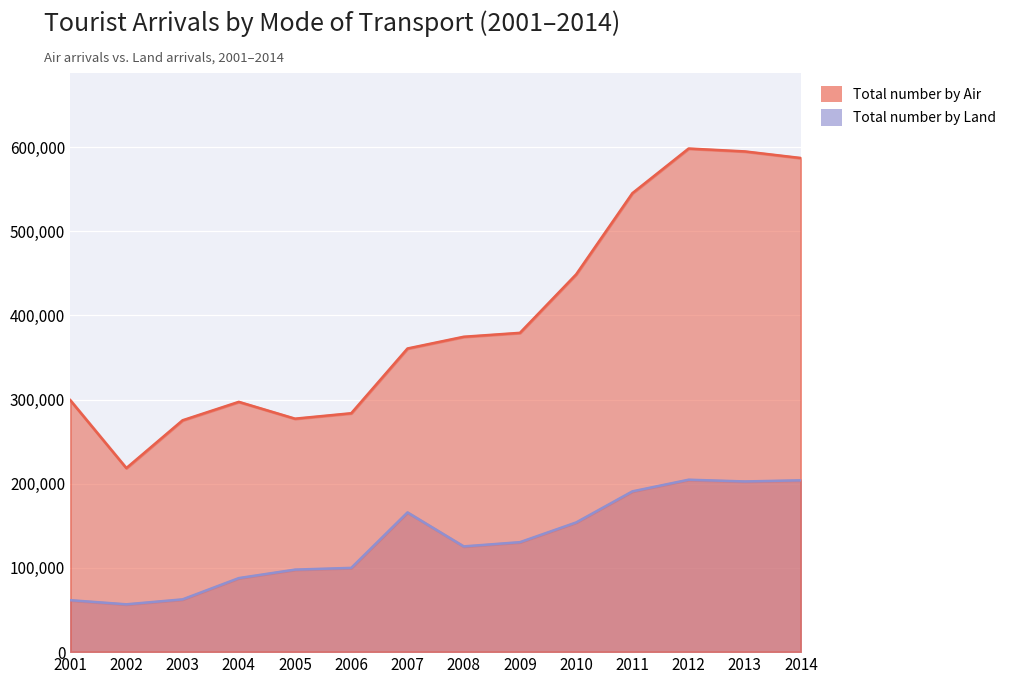

How many data points in Total number by Land are above 130634?

6